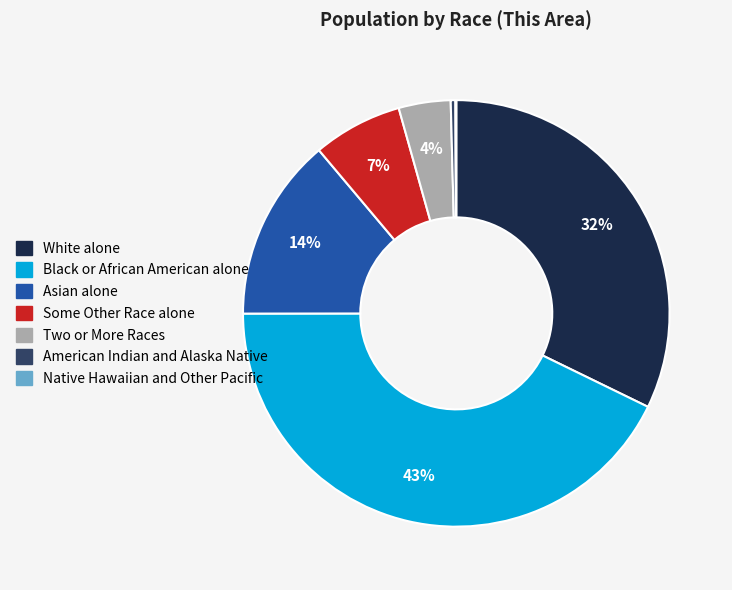

The Some Other Race alone slice represents 7% of the pie. True or false?

True